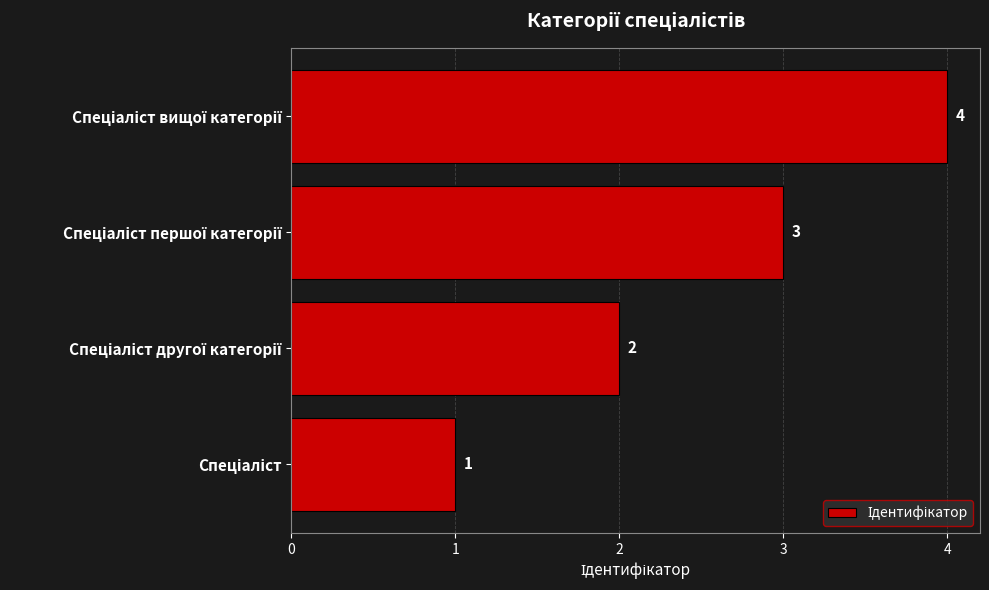

What is the difference between the maximum and minimum values?

3